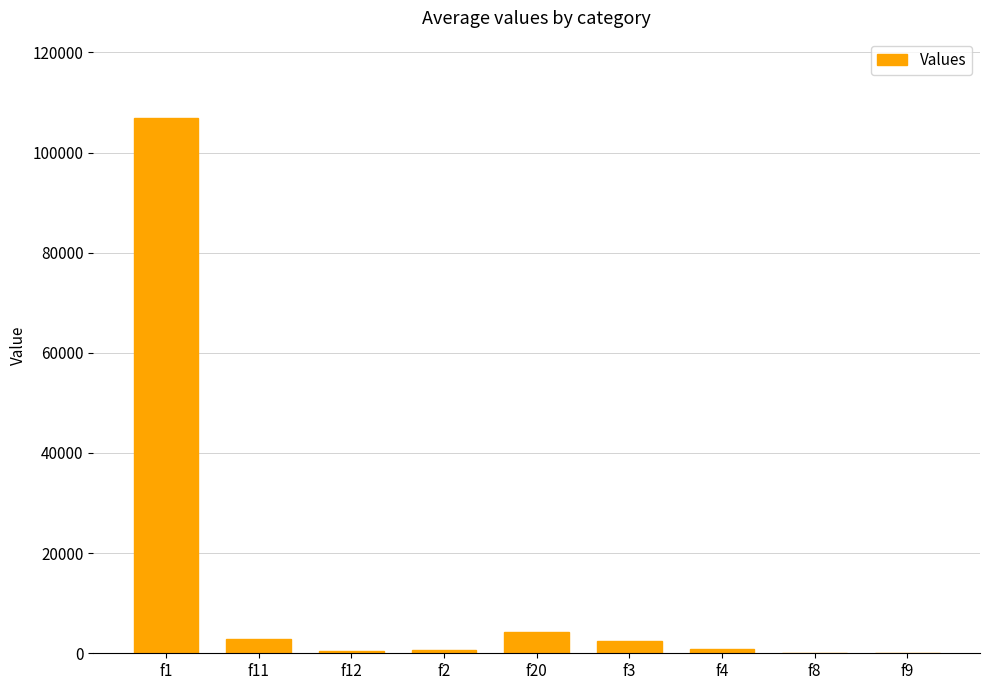

What is the difference between the values at f3 and f9?

2359